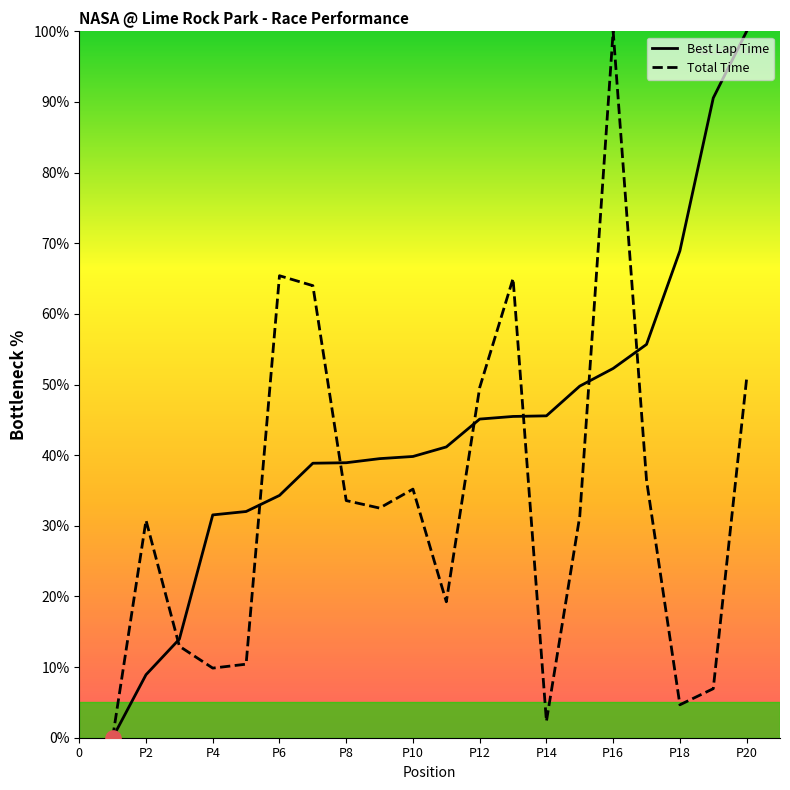

Which series has the largest total across all categories?

Best Lap Time